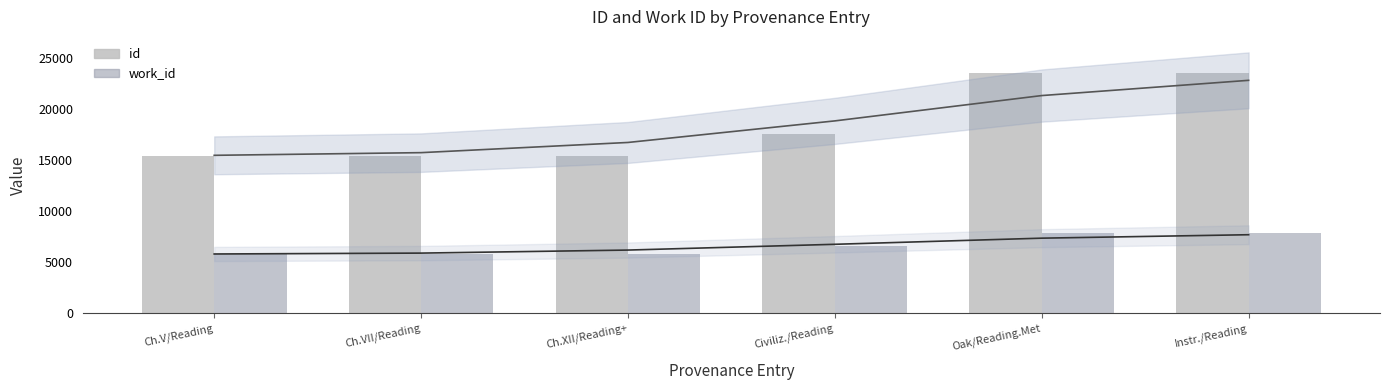

True or false: id has a value of 15414 at Ch.XII/Reading+.

True